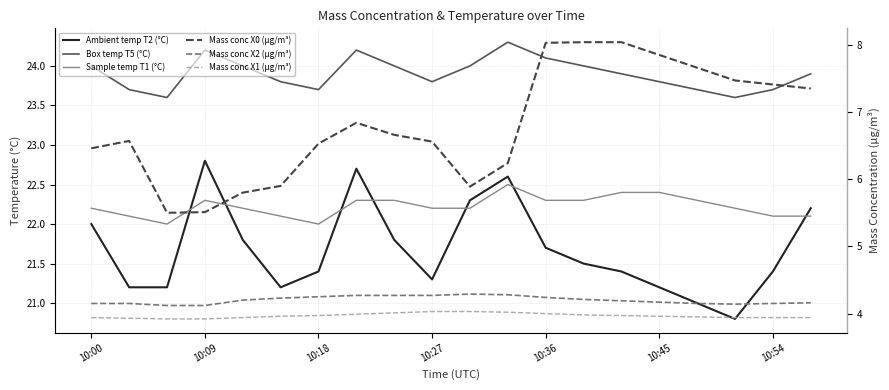

Between 10:54 and 11, which series saw the biggest shift?

Ambient temp T2 (°C)